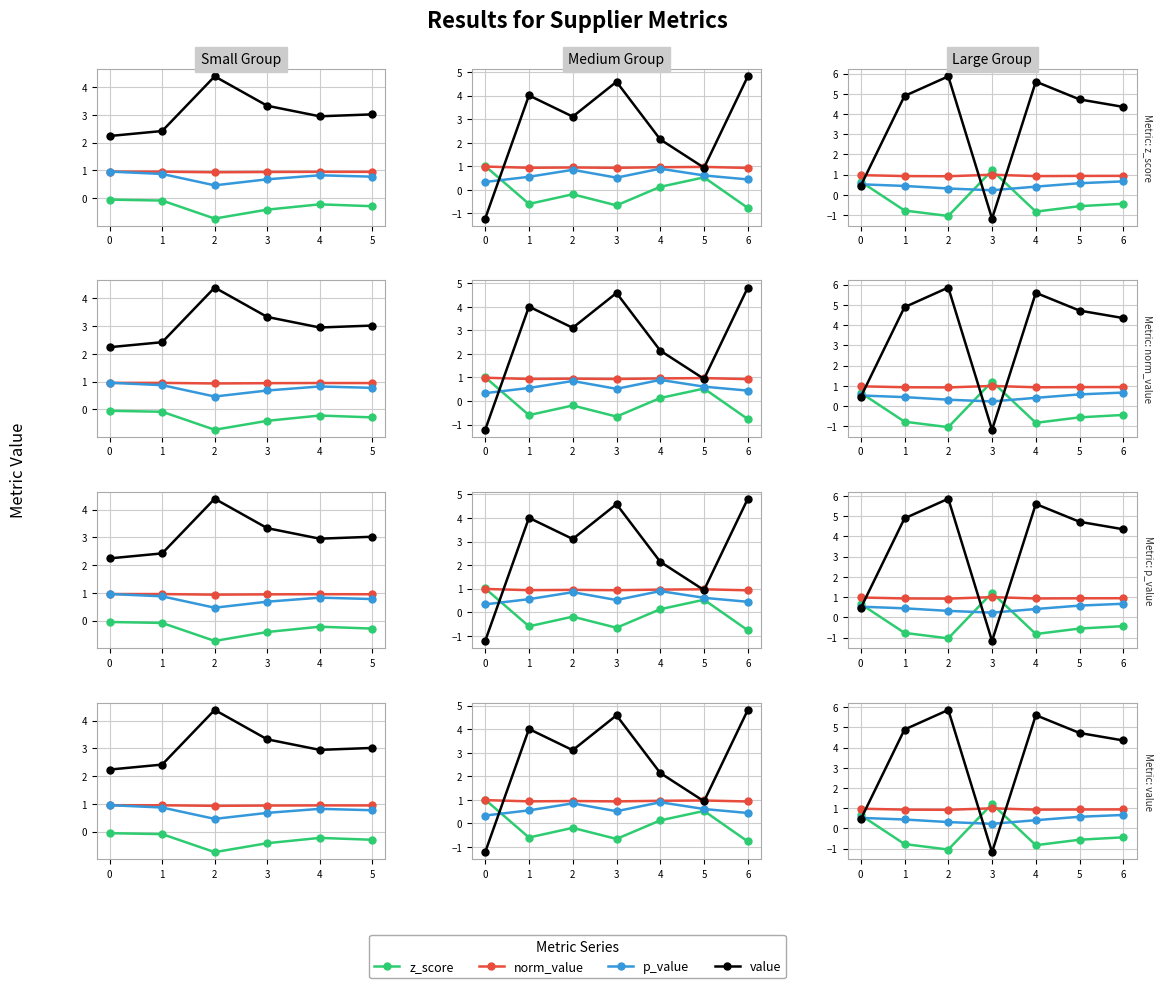

At which category does z_score reach its first local valley?

2